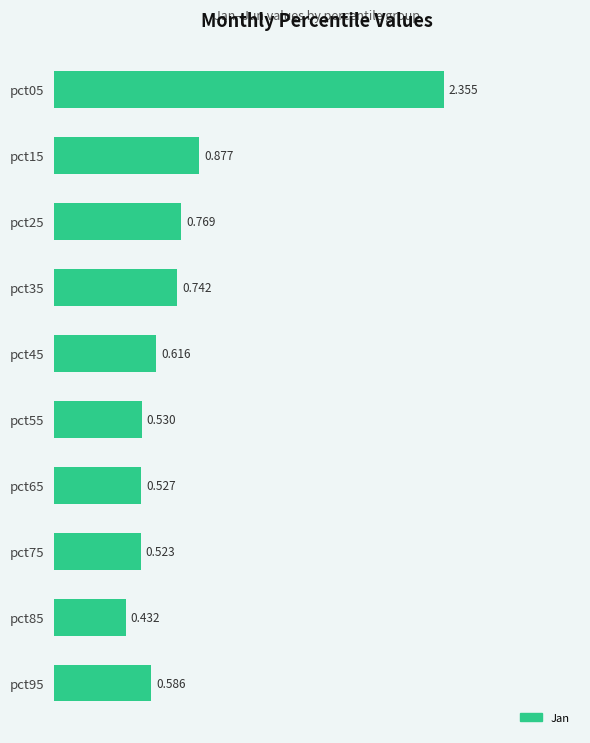

List the labels in order of value, largest first.

pct05, pct15, pct25, pct35, pct45, pct95, pct55, pct65, pct75, pct85